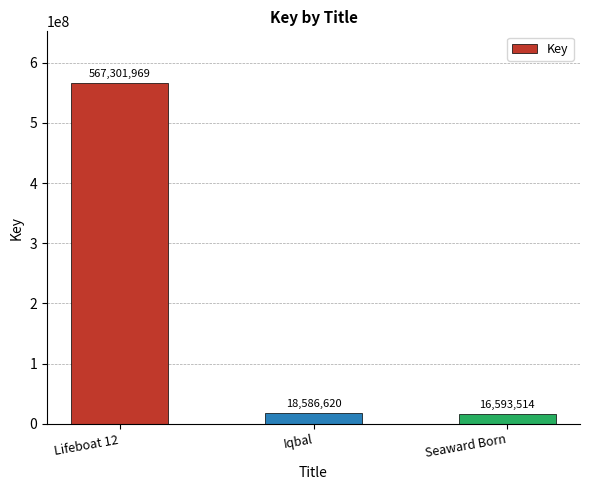

What is the label of the 1st bar from the right?

Seaward Born